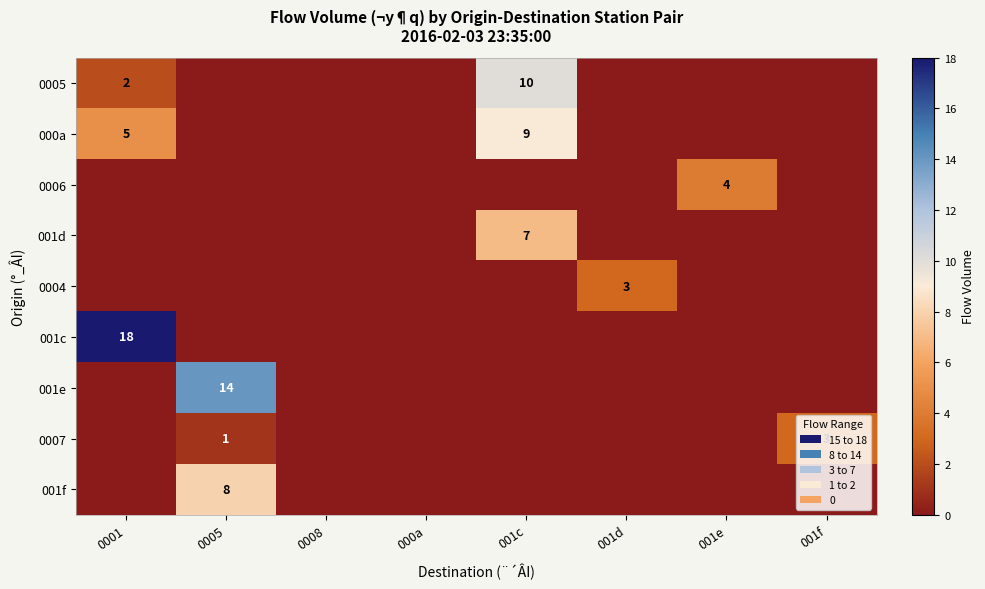

Rank the categories by 0007 value from highest to lowest.

001f, 0005, 0001, 0008, 000a, 001c, 001d, 001e